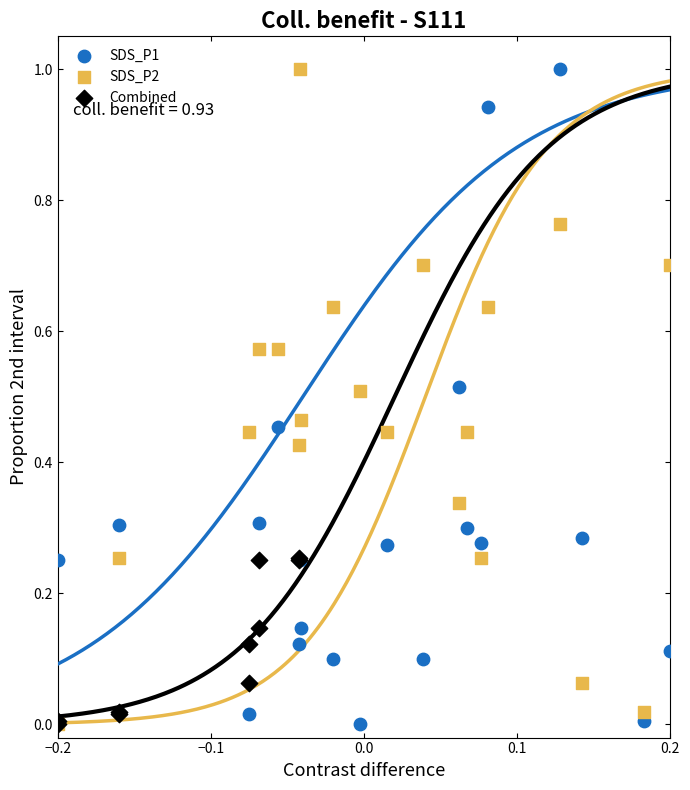

What are all the series names shown in the legend?

SDS_P1, SDS_P2, Combined